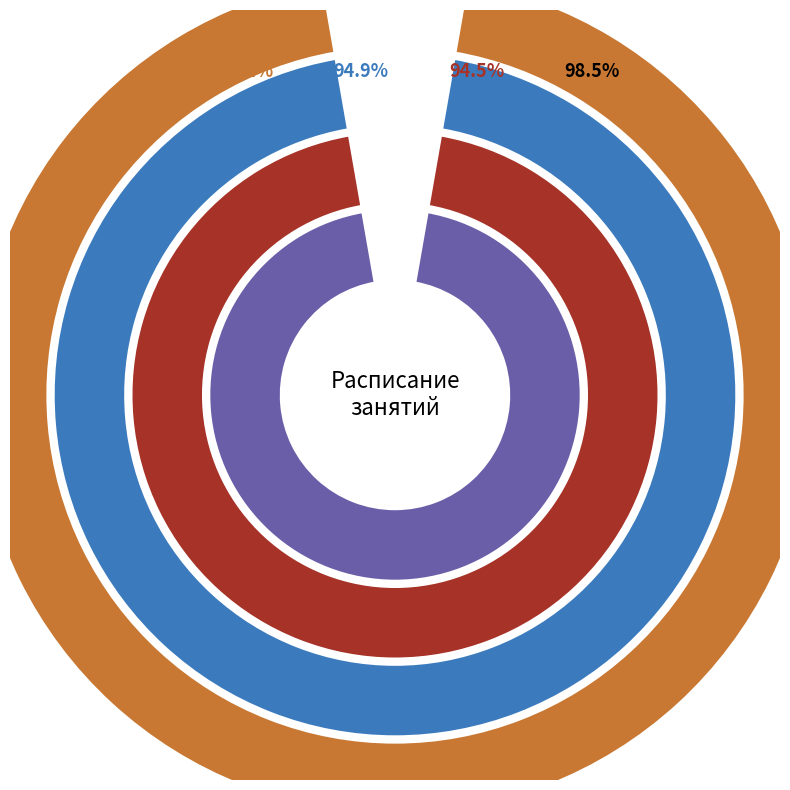

Combined, what portion of the pie is Степанова Т.Г. and Левина Г.И.?

18.5%